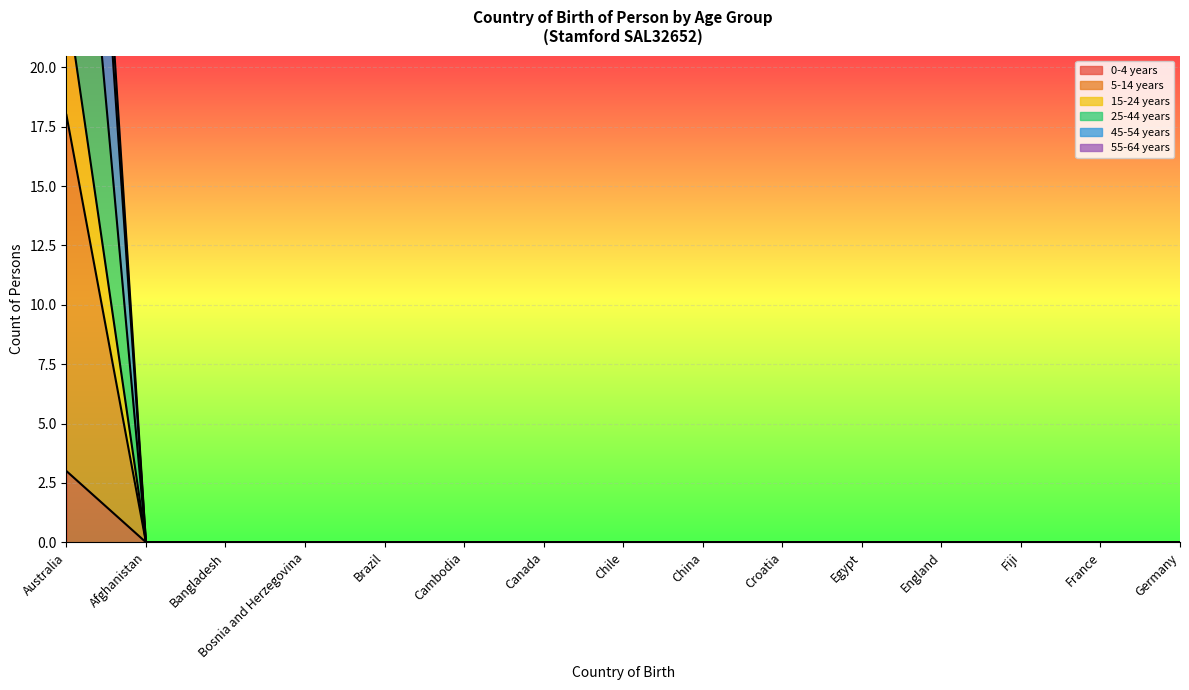

Between Bosnia and Herzegovina and Croatia, which series saw the biggest shift?

0-4 years